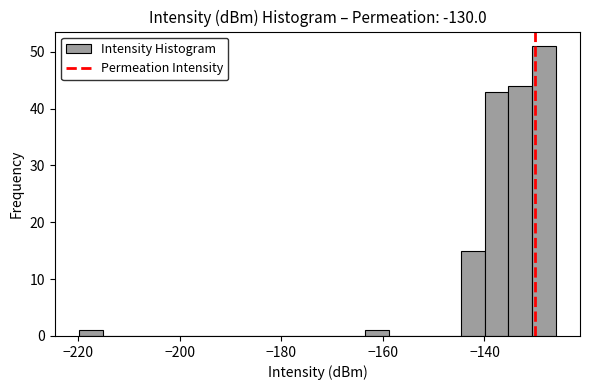

Read against the x-axis, roughly where is the centre of the tallest bar?

-128